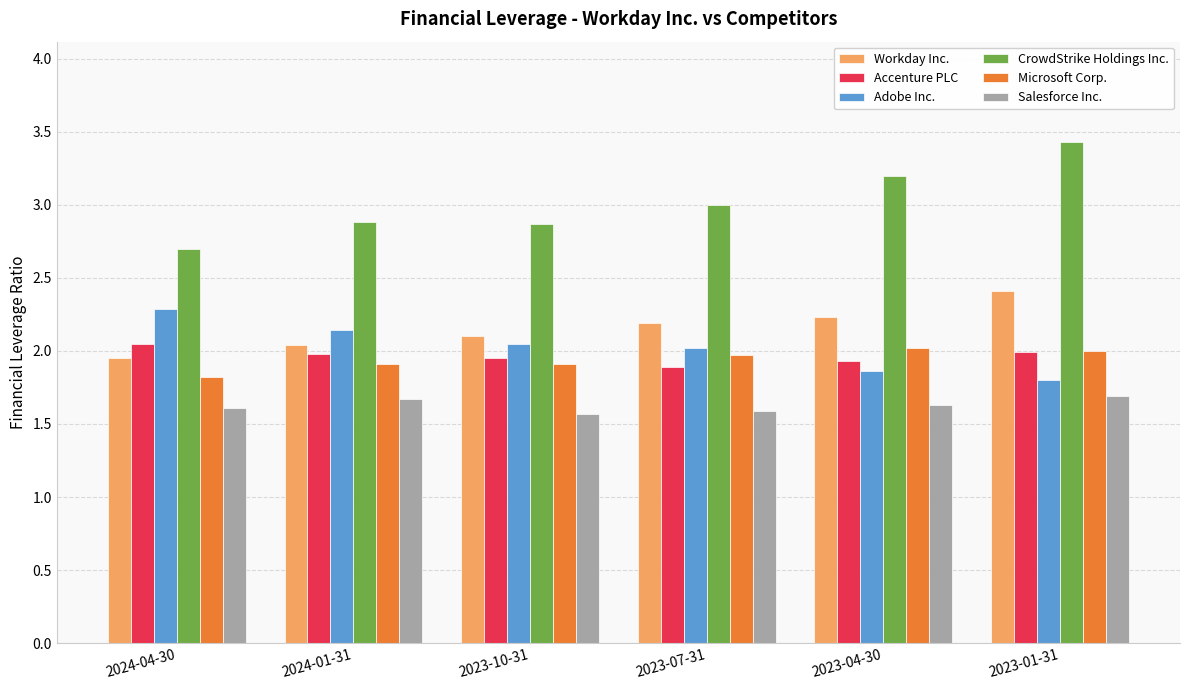

What is the minimum value for Microsoft Corp.?

1.8